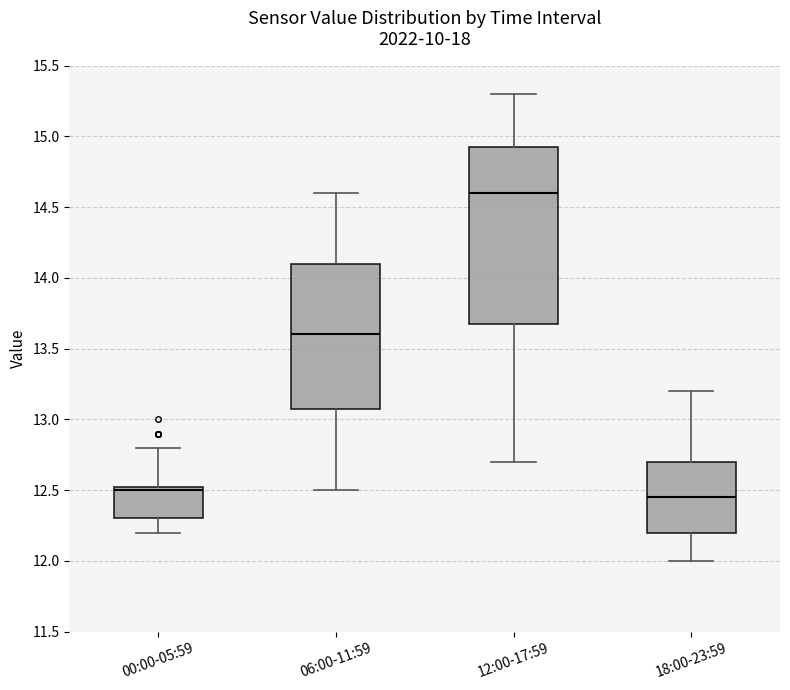

Where does the lower whisker of the box for 06:00-11:59 end on the y-axis? The values are not printed on the chart, so give them approximately, as read against the axis.

12.50